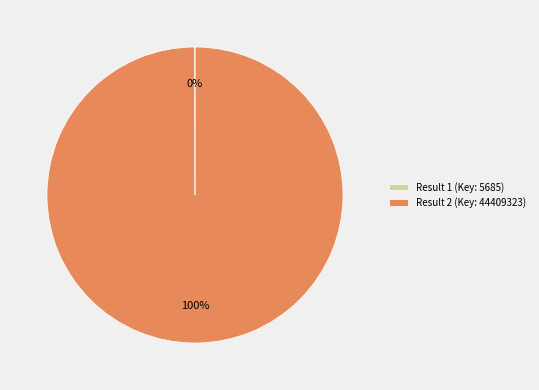

Is it true that Result 2 (Key: 44409323) is 86% of the pie?

False